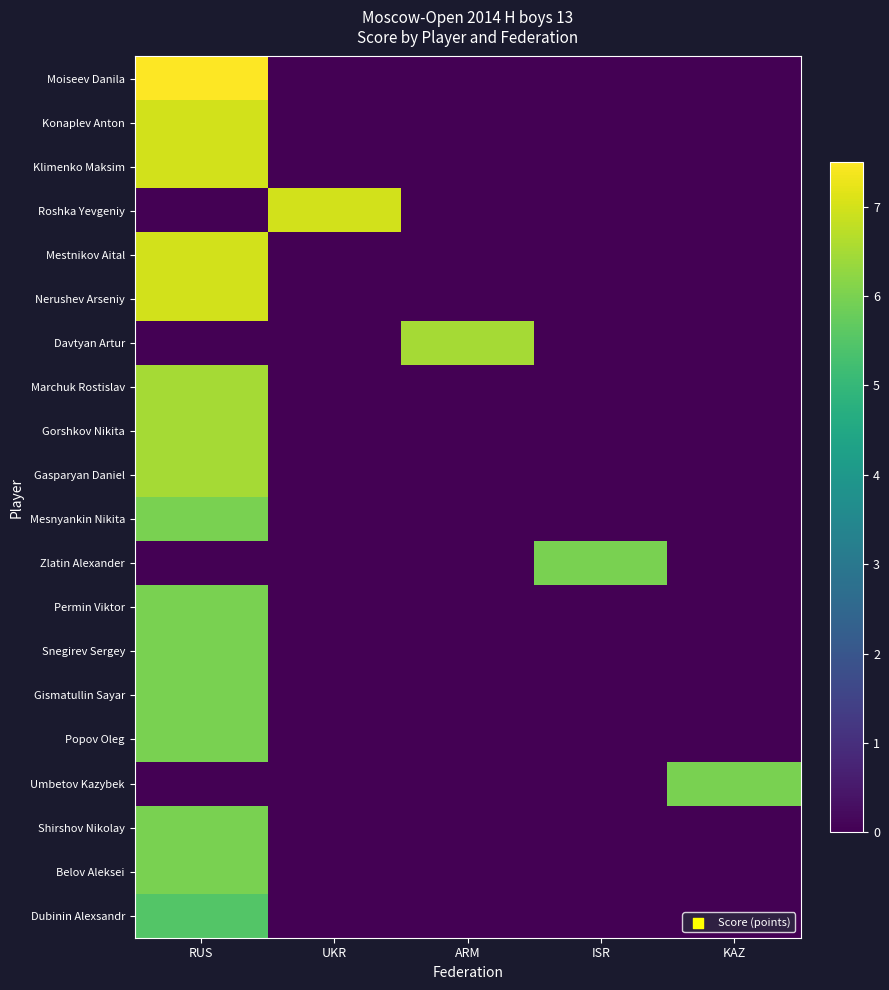

At which category is the sum across all series the highest?

RUS